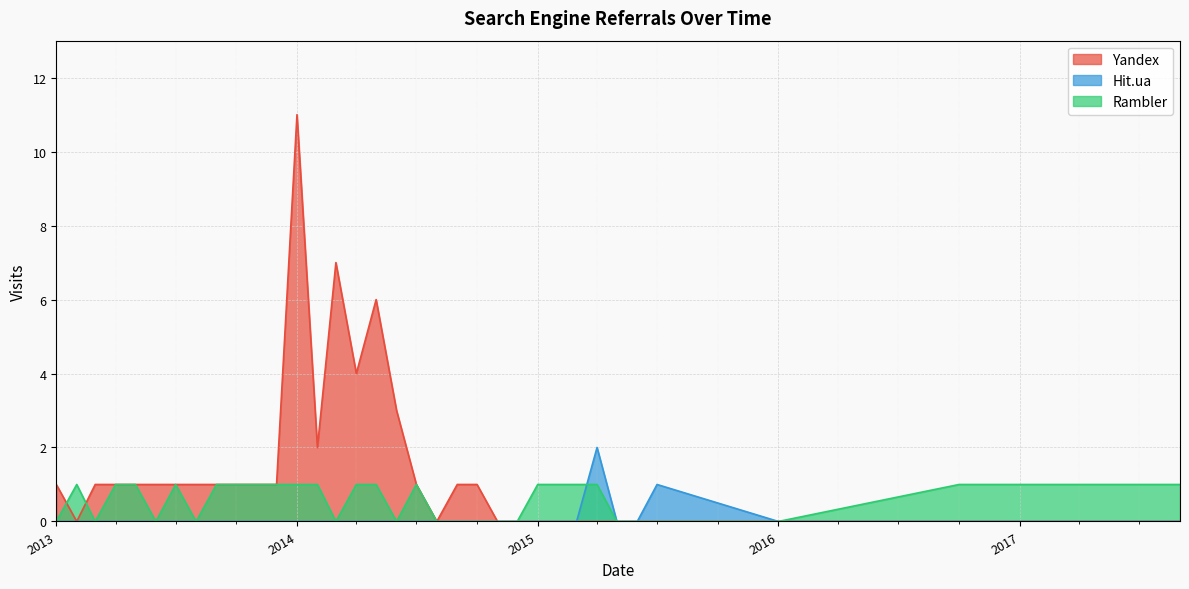

What are all the series names shown in the legend?

Yandex, Hit.ua, Rambler